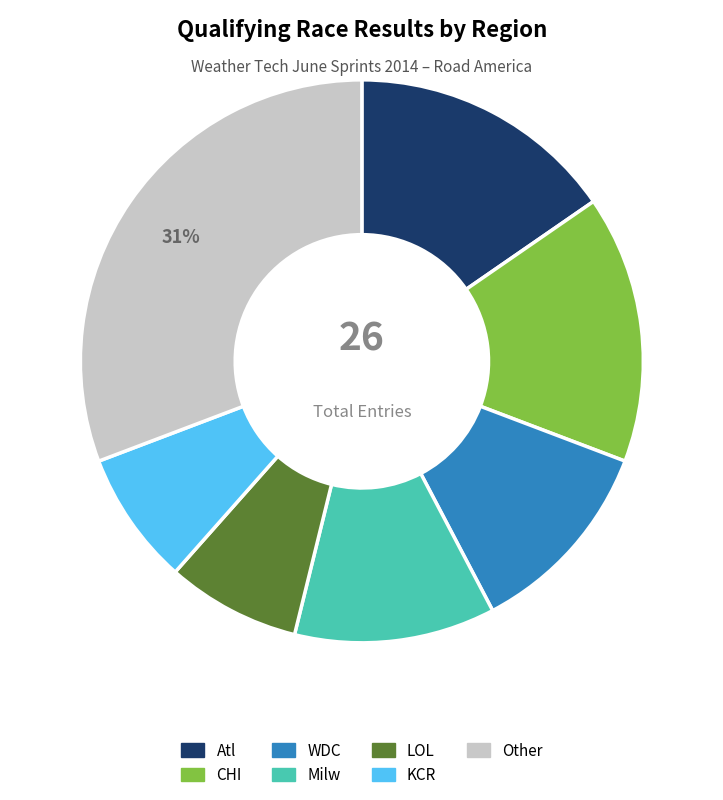

Combined, do KCR and Other account for over 50%?

No